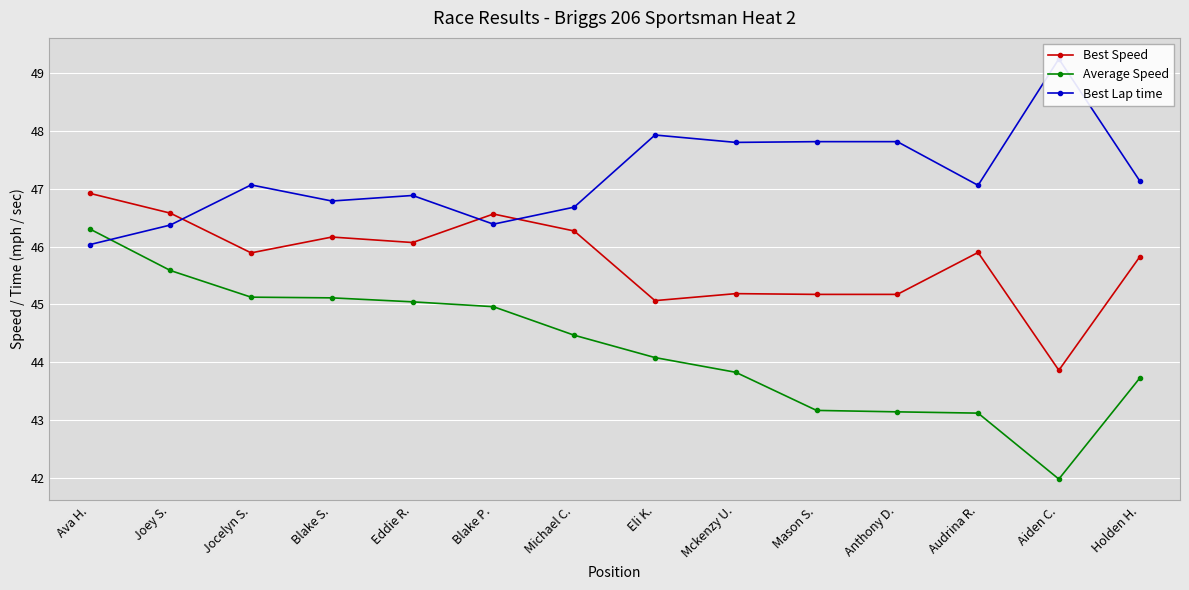

How many data points in Average Speed are less than 44?

6